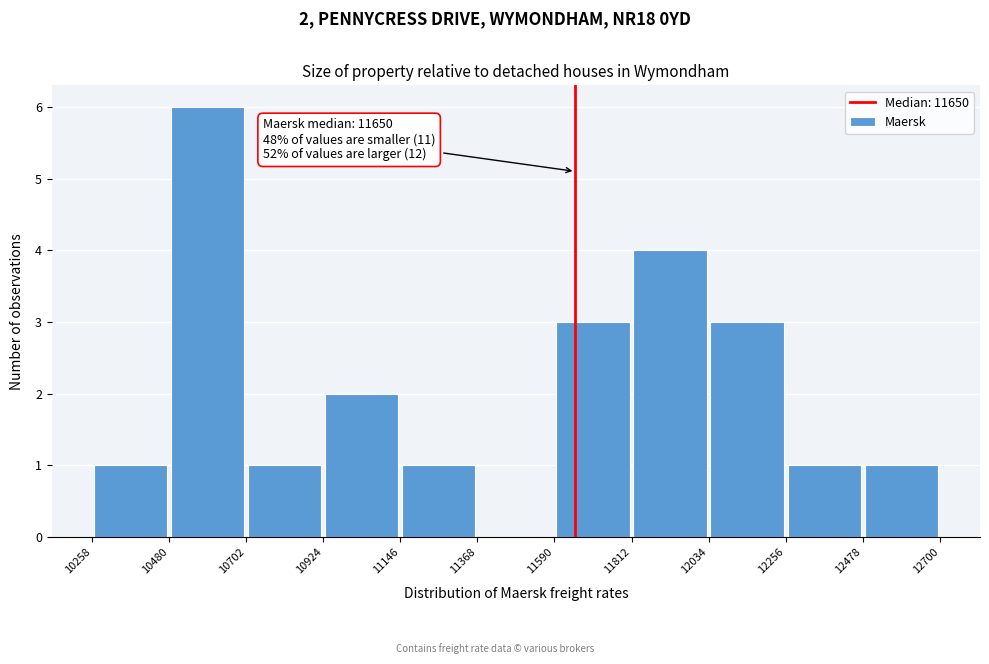

Which range on the x-axis has the tallest bar?

10480 to 10702